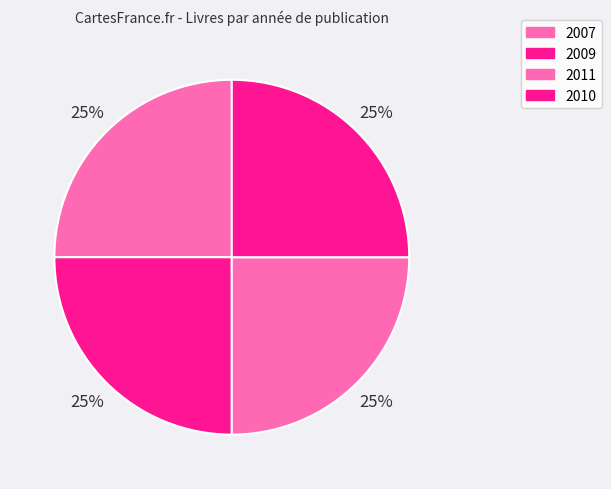

What percentage do 2007 and 2010 together represent?

50.0%